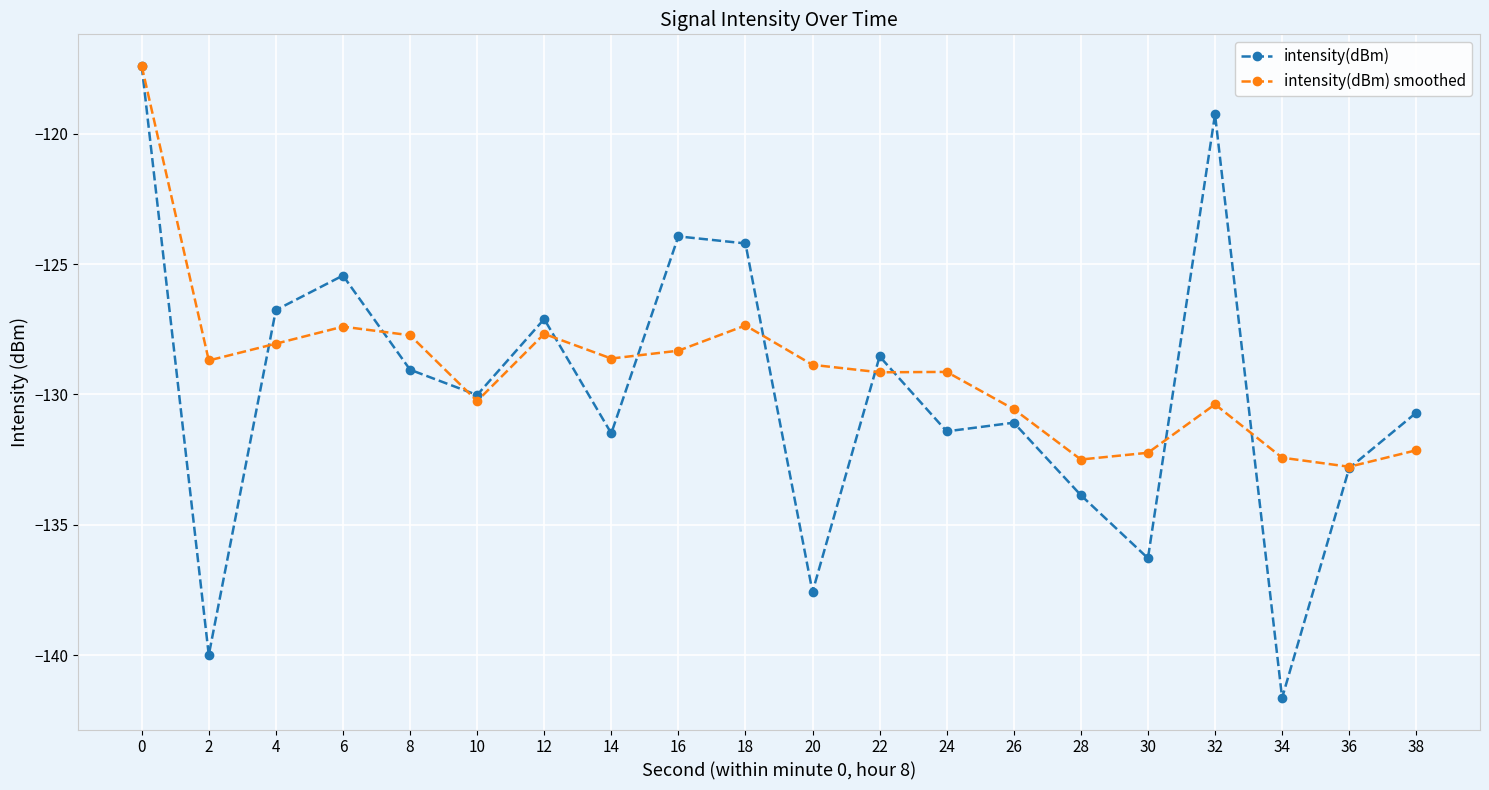

Is the value of intensity(dBm) smoothed at 32 greater than the value of intensity(dBm) at 20?

Yes